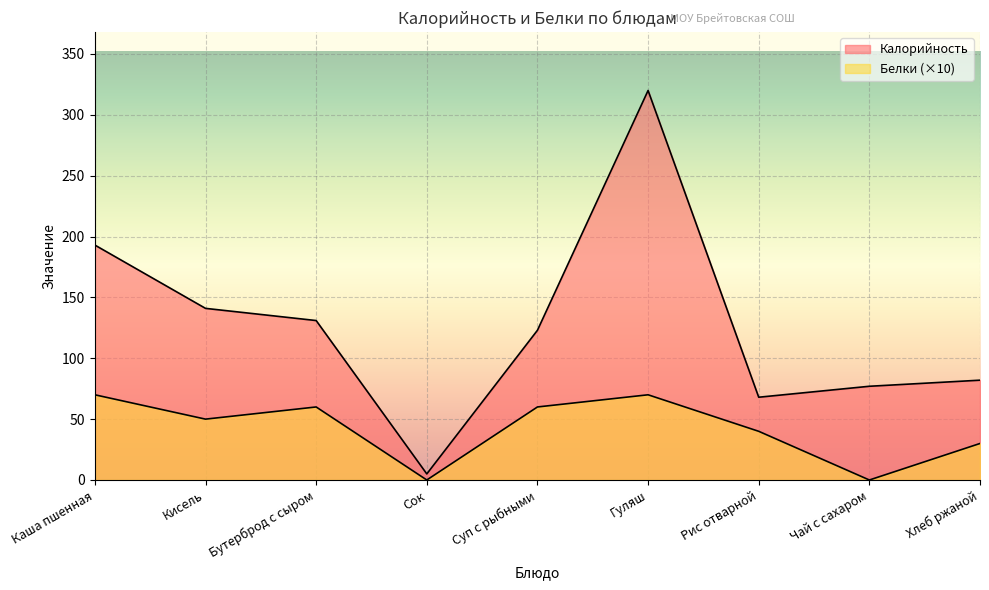

What are all the series names shown in the legend?

Калорийность, Белки